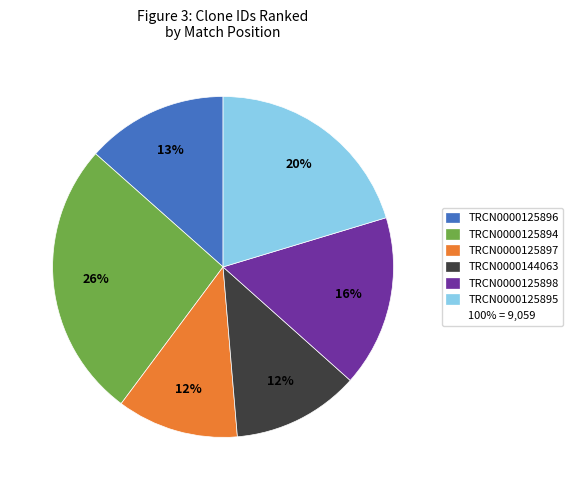

To the nearest percent, what is the average slice percentage?

17%